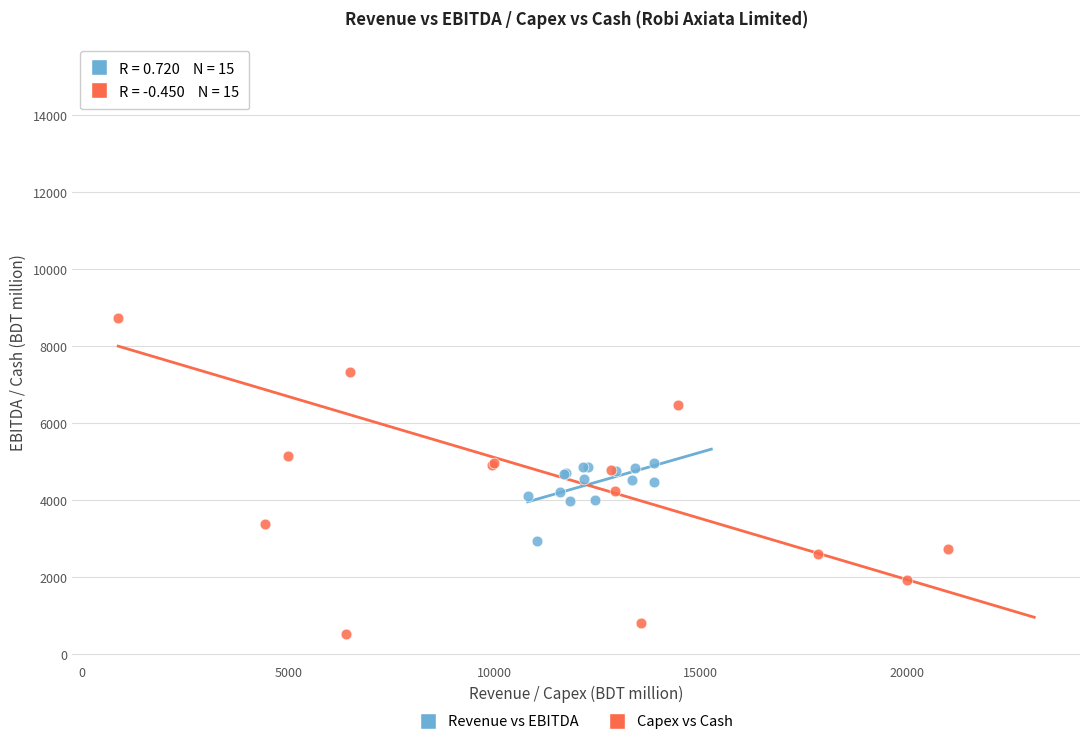

Which series has the largest Y range (max minus min)?

Capex vs Cash